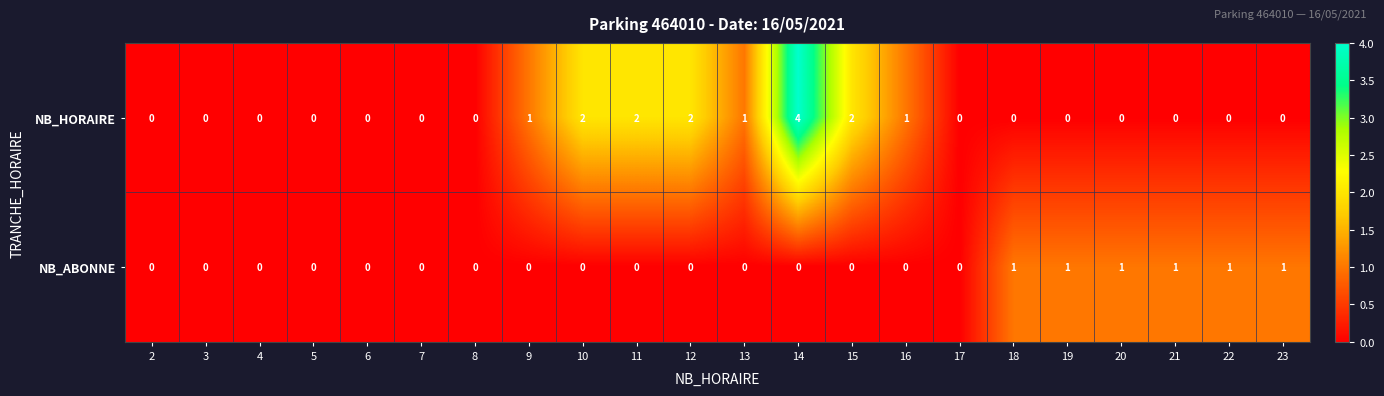

The NB_HORAIRE series shows 0 at 8. True or false?

True